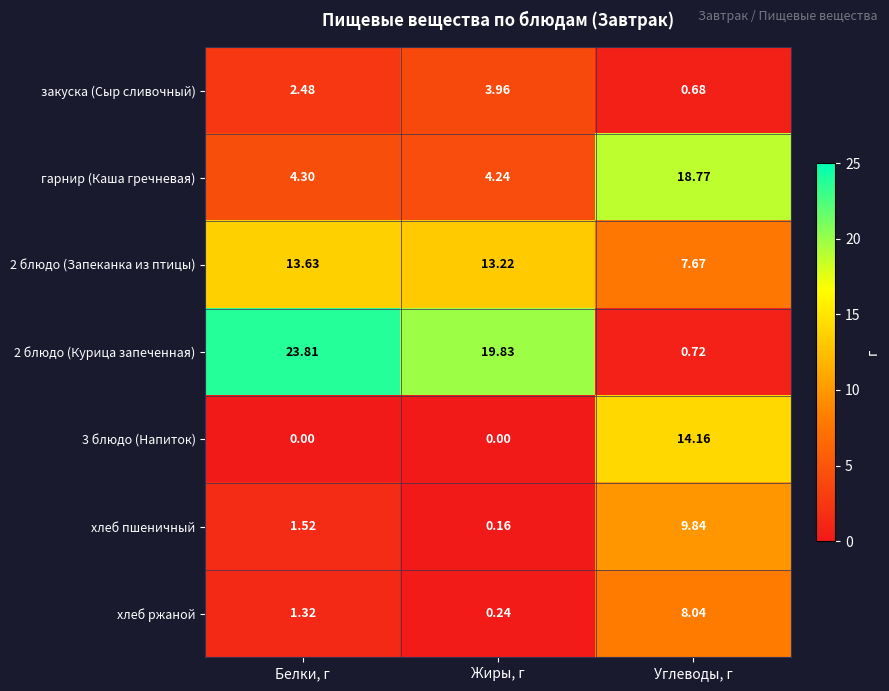

Between Белки, г and Углеводы, г, which series saw the biggest shift?

2 блюдо (Курица запеченная)